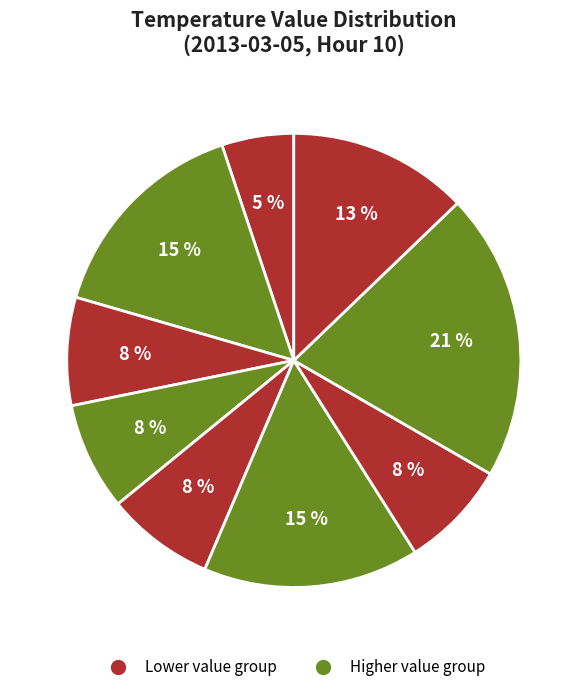

Count the number of slices in the pie.

9